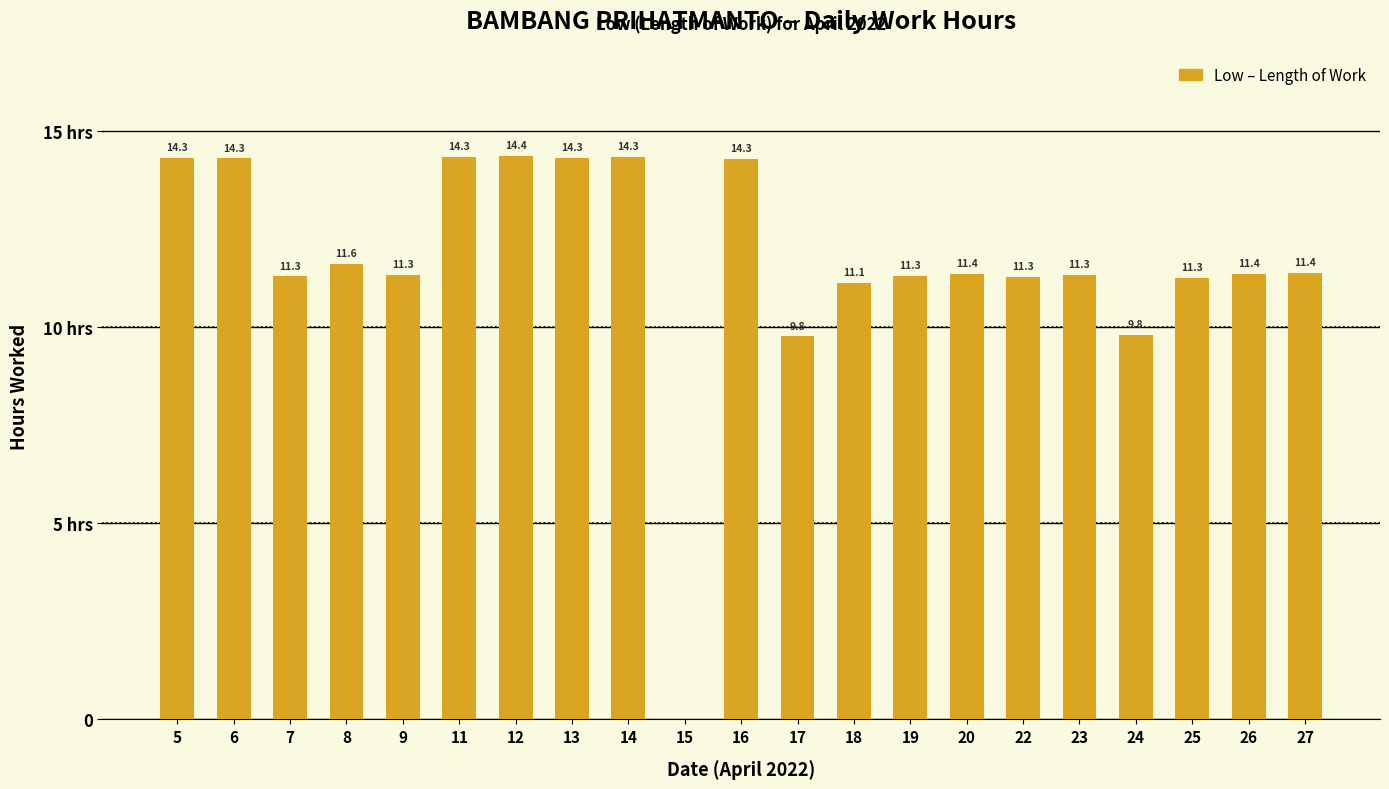

At which label does the data first exceed 11?

5